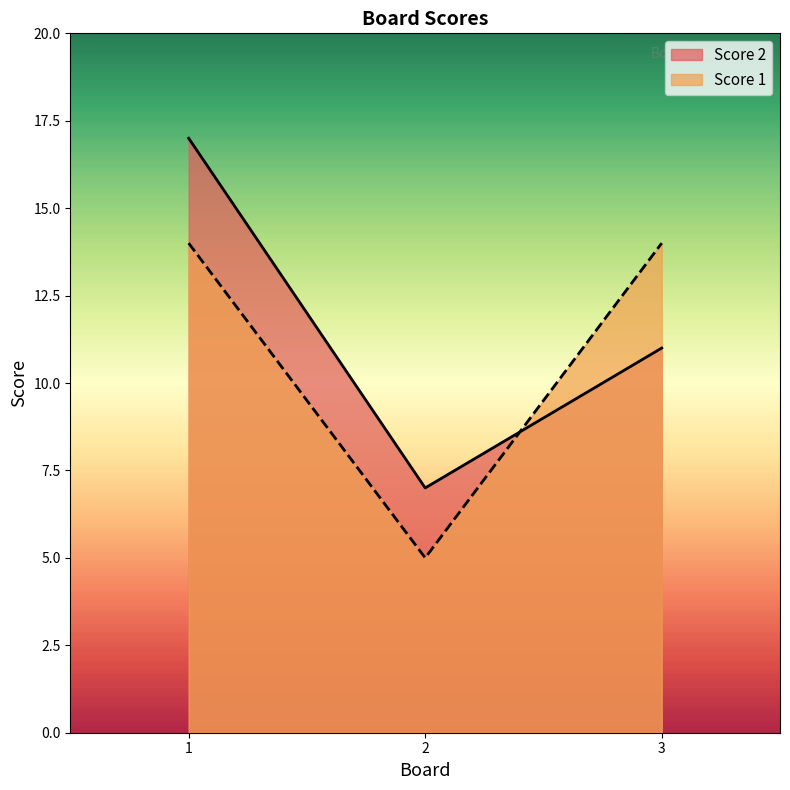

At how many categories does at least one series exceed 8?

2